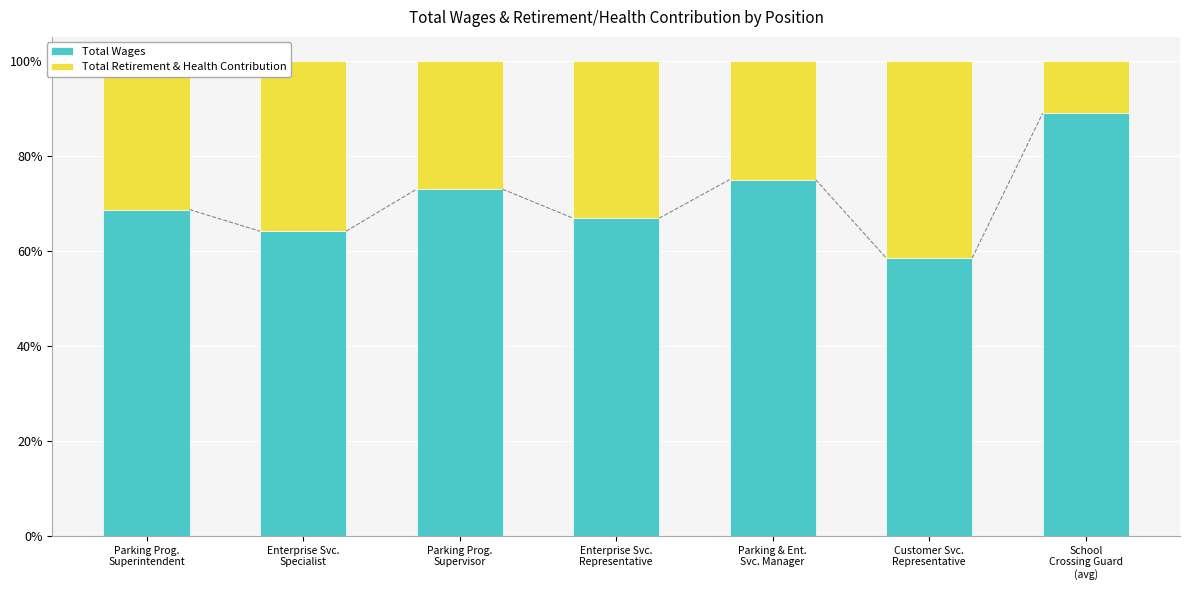

What is the maximum value for Total Wages?

88.9